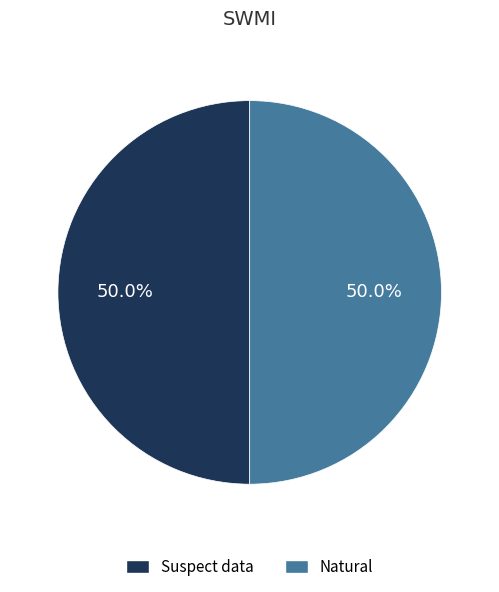

To the nearest percent, what is the combined percentage of Suspect data and Natural?

100%